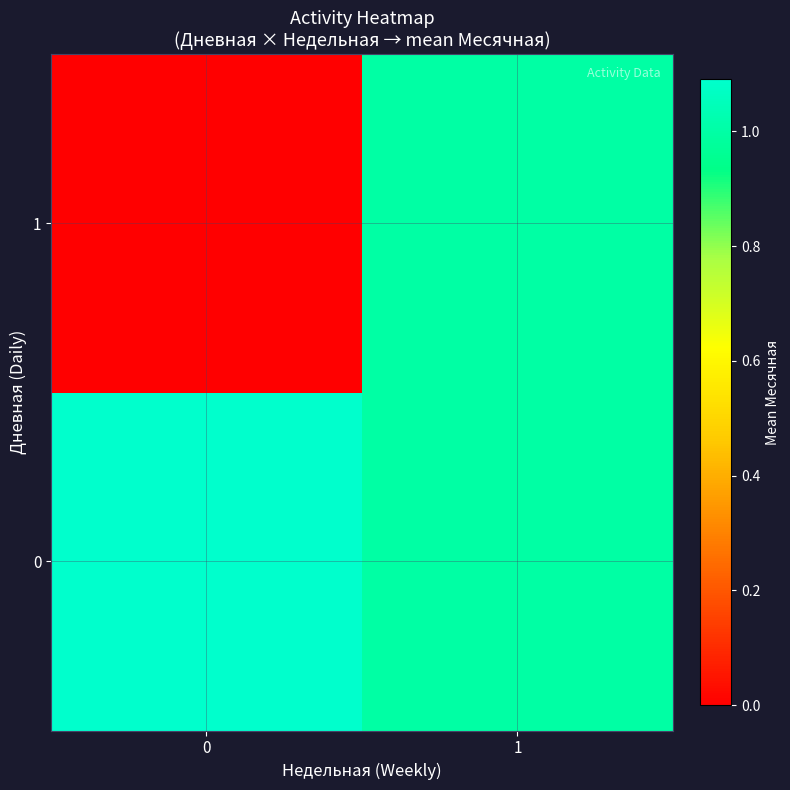

Which series has the widest spread of values?

1